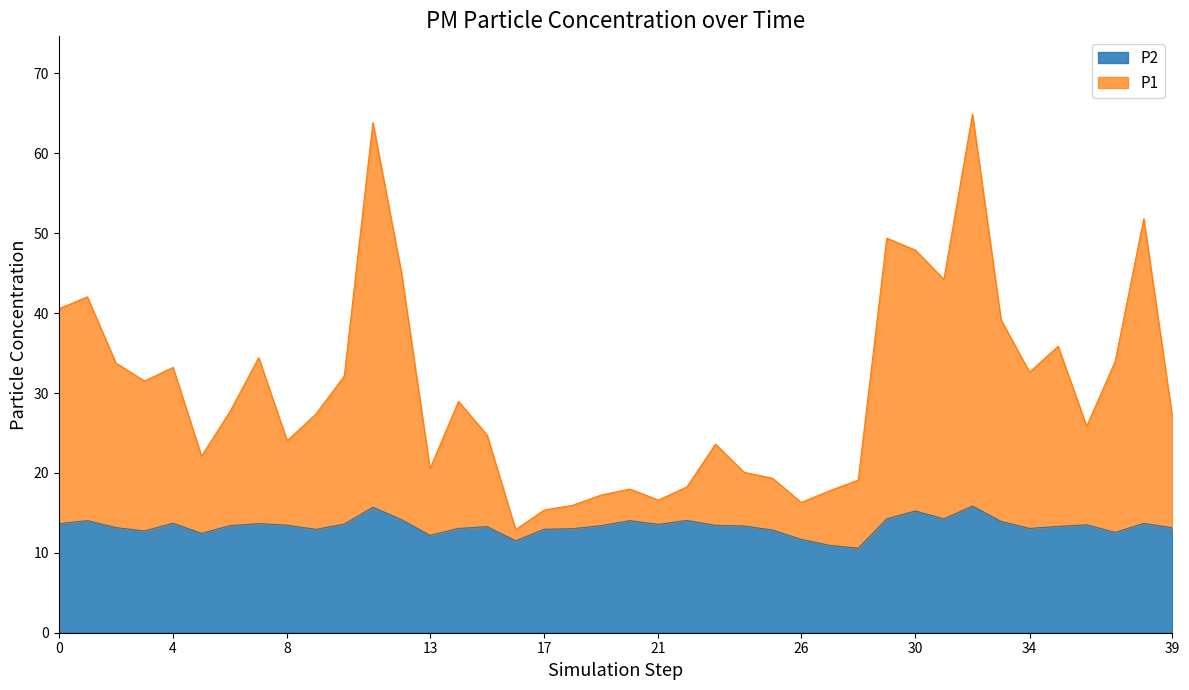

What are all the series names shown in the legend?

P2, P1